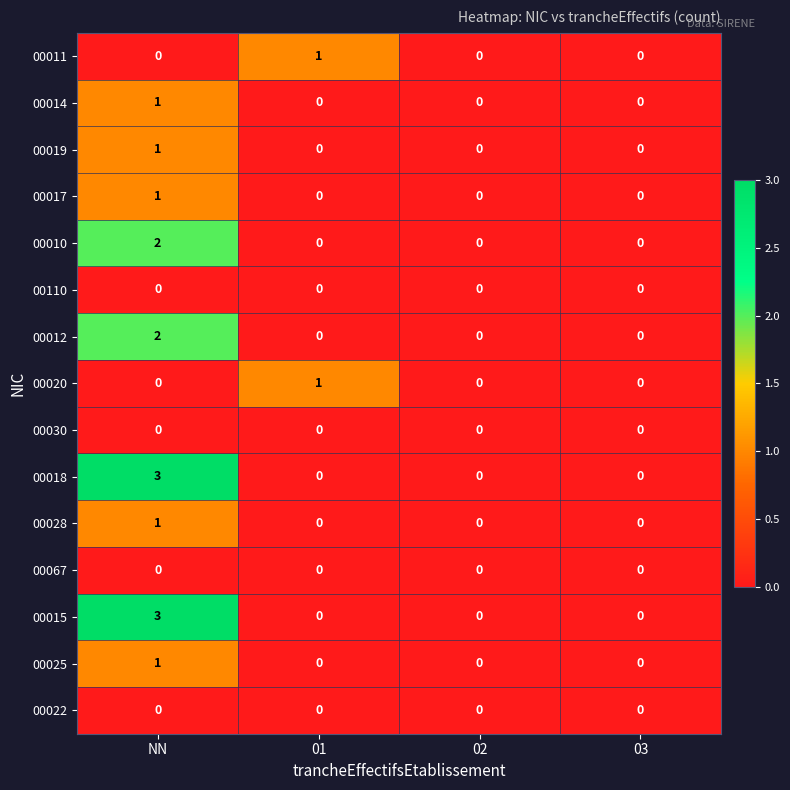

How many 00020 values are between 0 and 1?

4